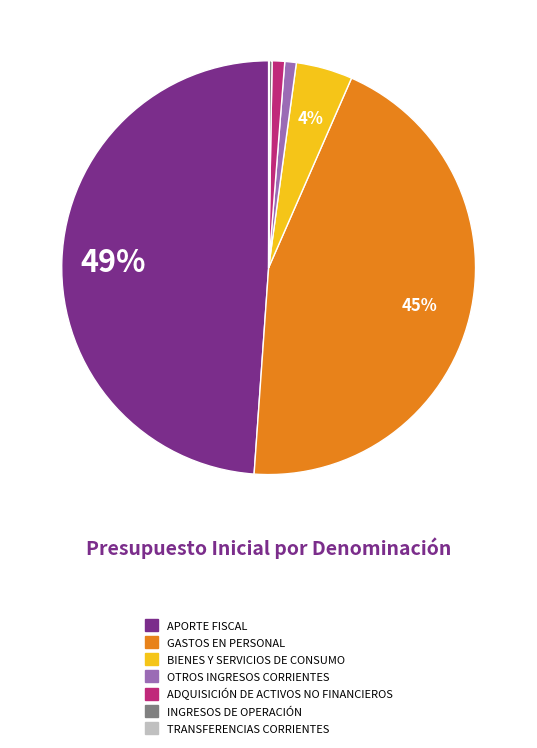

To the nearest percent, what is the difference between the largest and smallest slice percentages?

49%